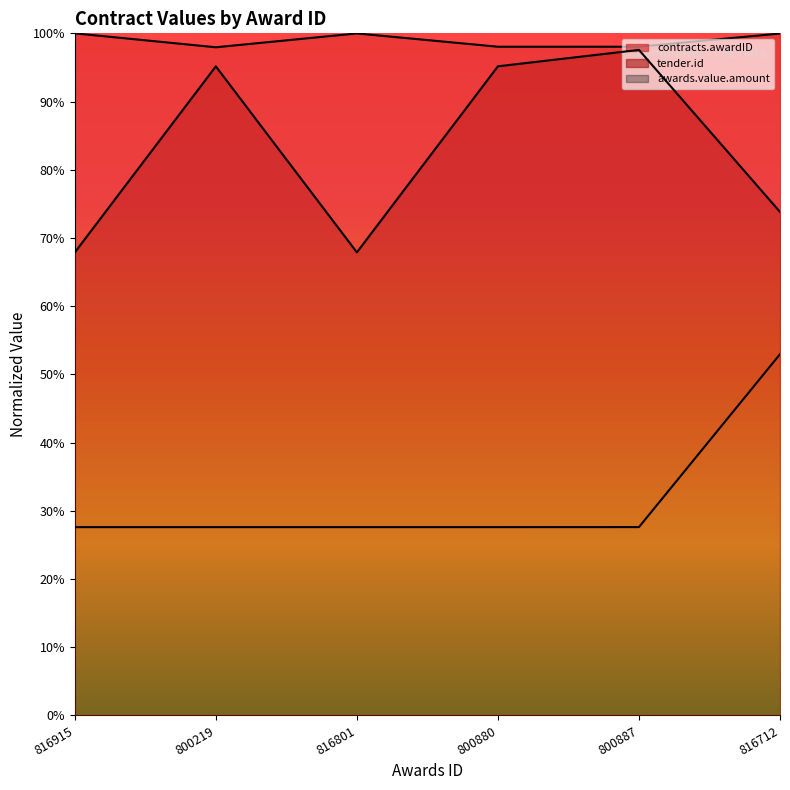

Which series has the largest total across all categories?

contracts.awardID